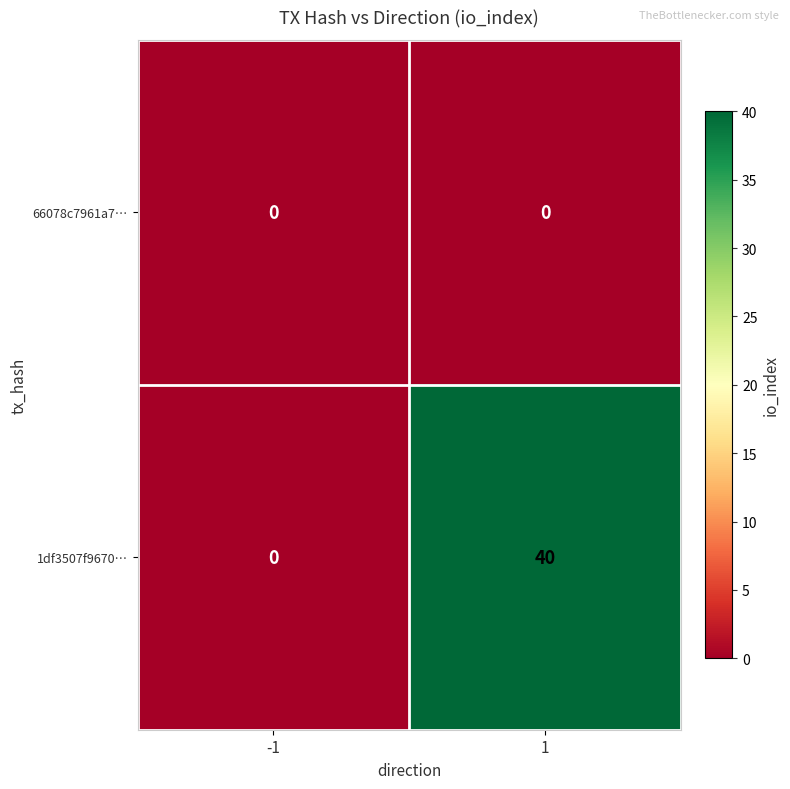

What is the maximum value shown in the chart?

40